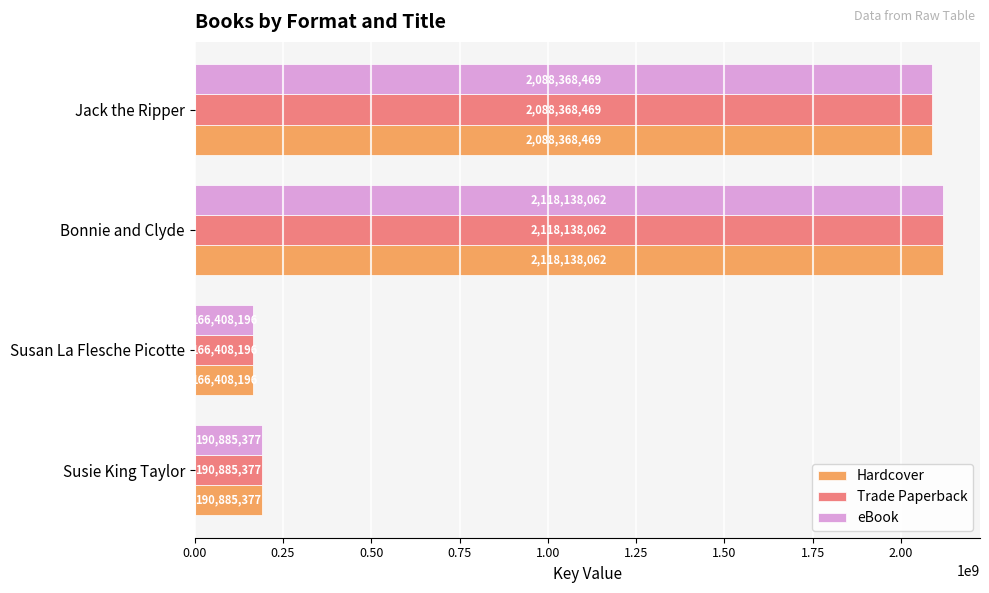

Where is eBook nearest to the value 1142273129?

Jack the Ripper